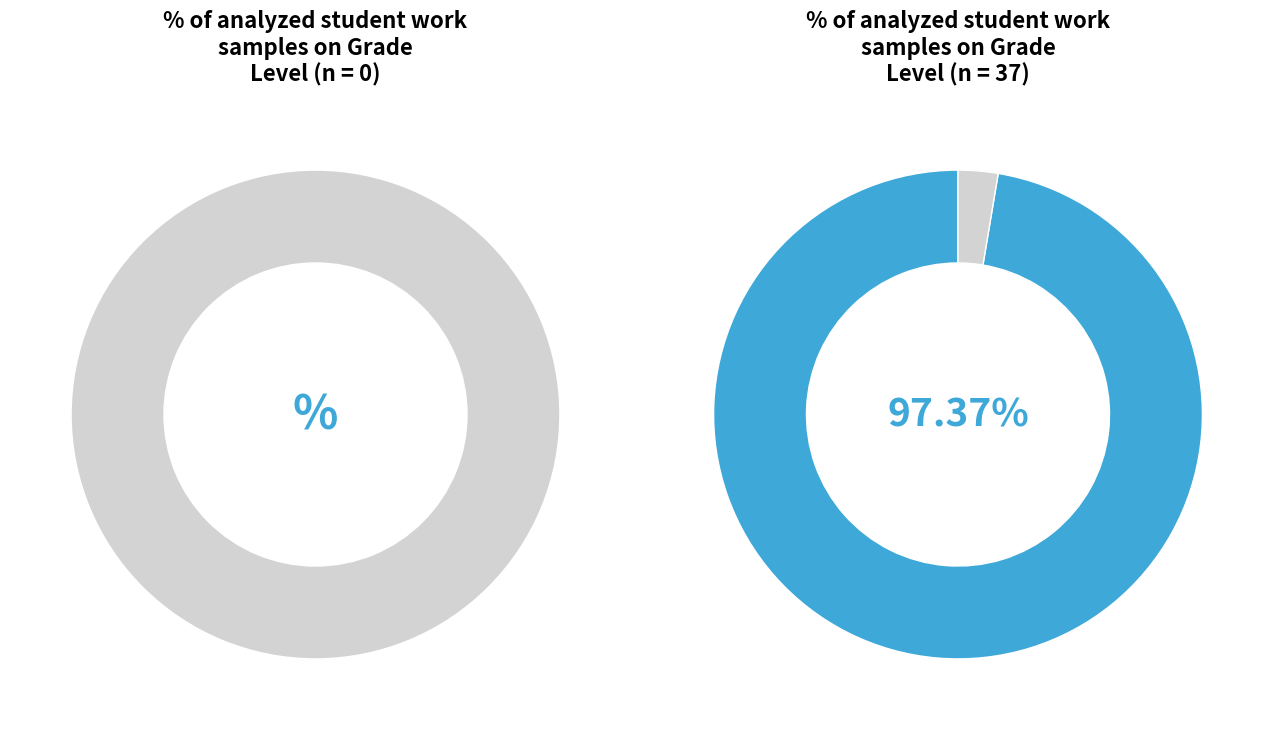

The 2 slice represents 1% of the pie. True or false?

False